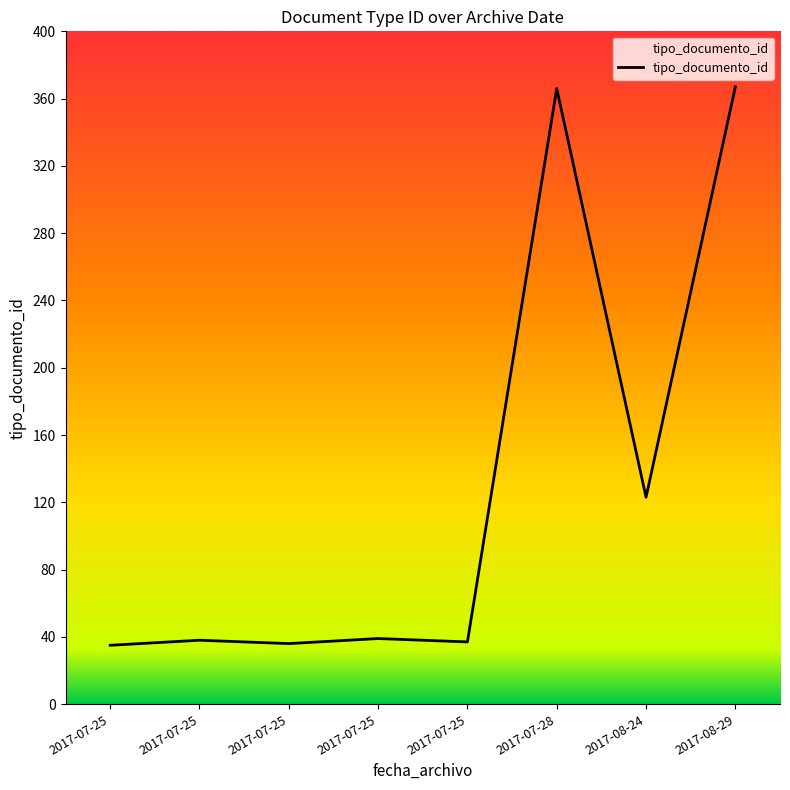

List the labels in order of value, largest first.

2017-08-29, 2017-07-28, 2017-08-24, 2017-07-25, 2017-07-25, 2017-07-25, 2017-07-25, 2017-07-25